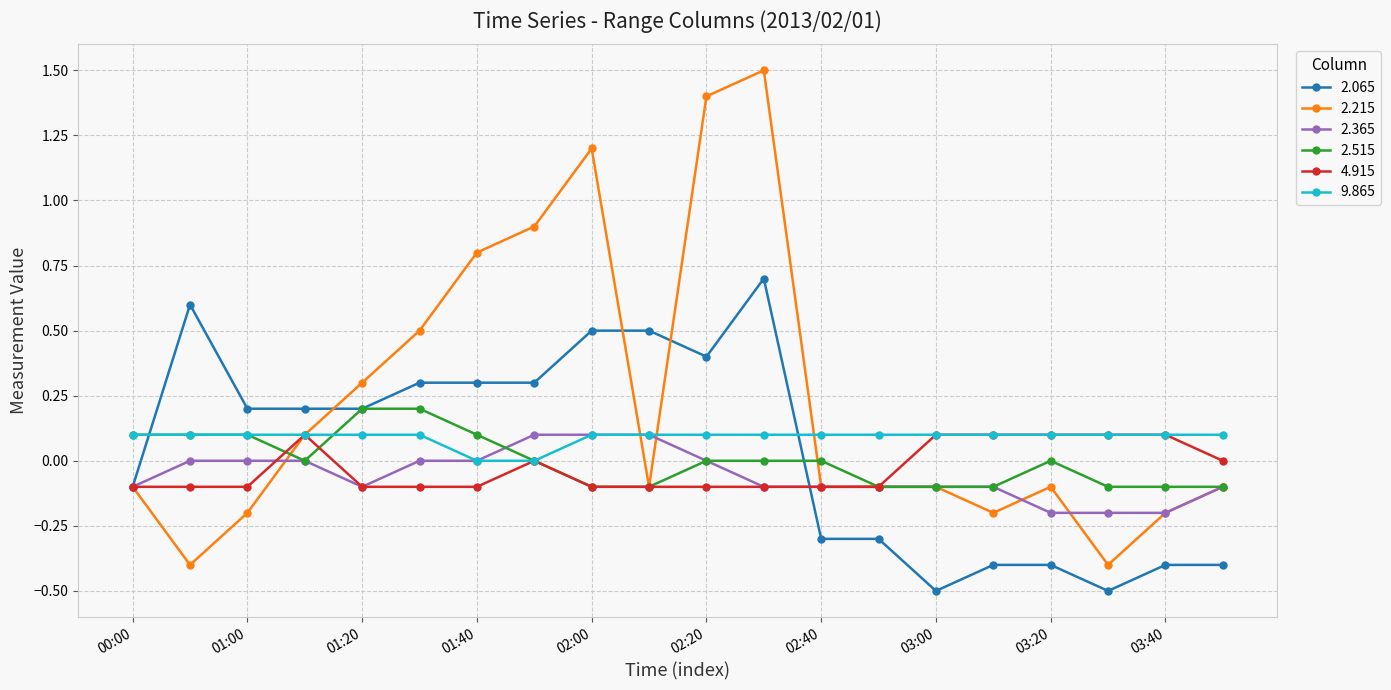

What is the lowest value of the 2.215 series?

-0.4